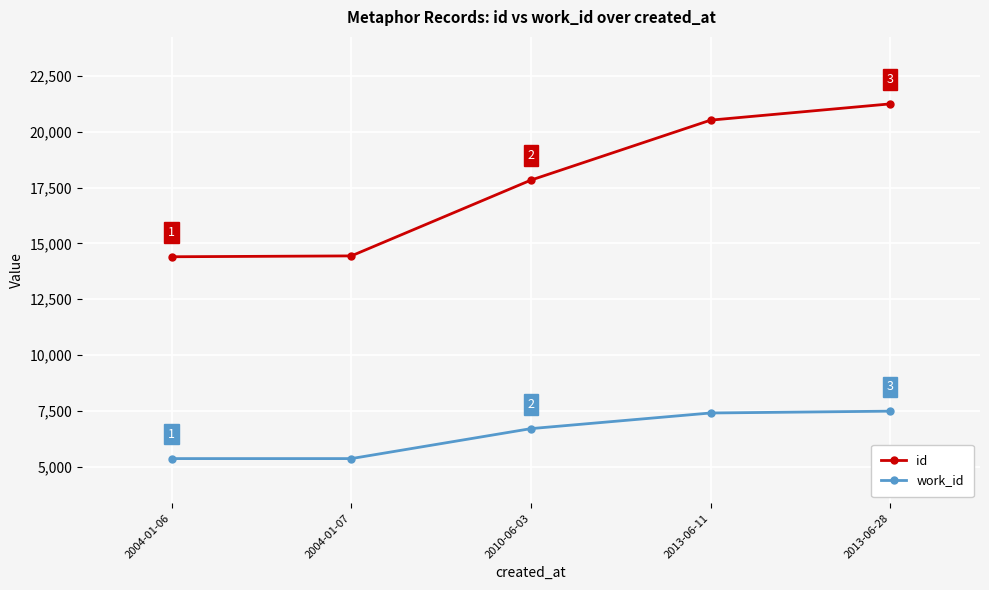

Is it true that id equals 20521 at 2013-06-11?

True